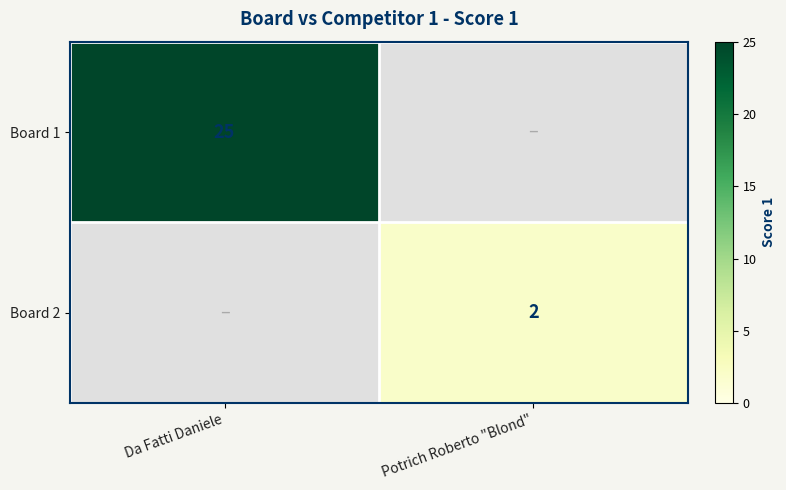

The value of Board 2 at Potrich Roberto "Blond" is 3. True or false?

False